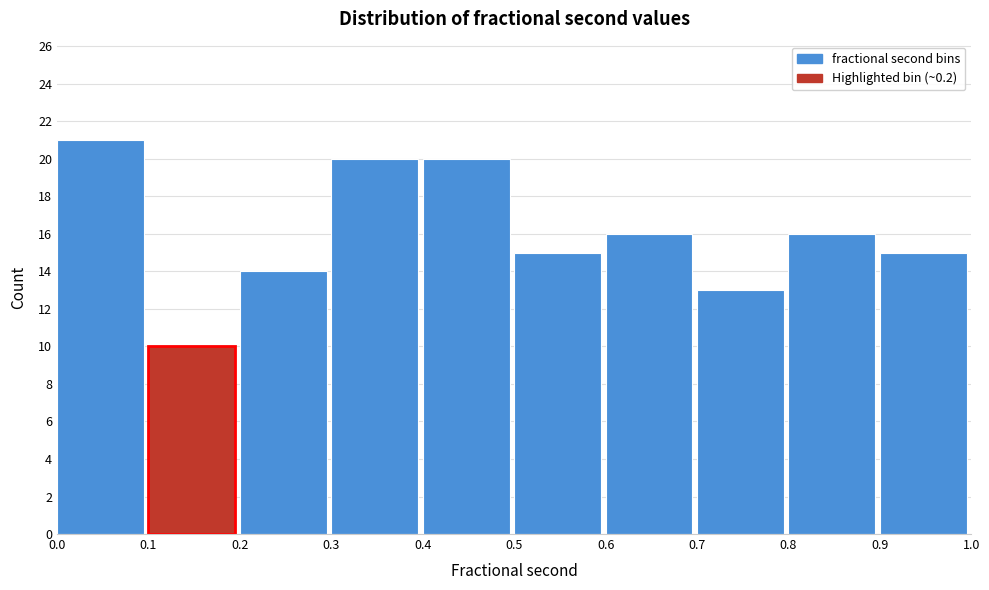

How tall is the bar that spans 0.2 to 0.3 on the x-axis? The values are not printed on the chart, so give them approximately, as read against the axis.

14